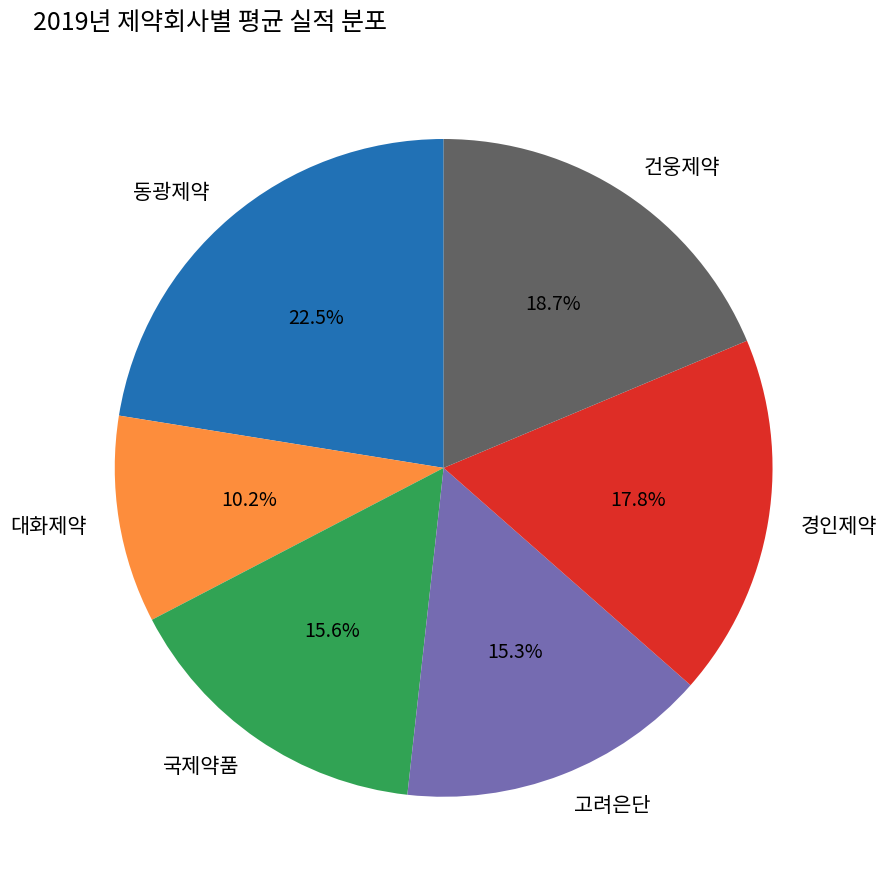

How many segments does this pie chart have?

6